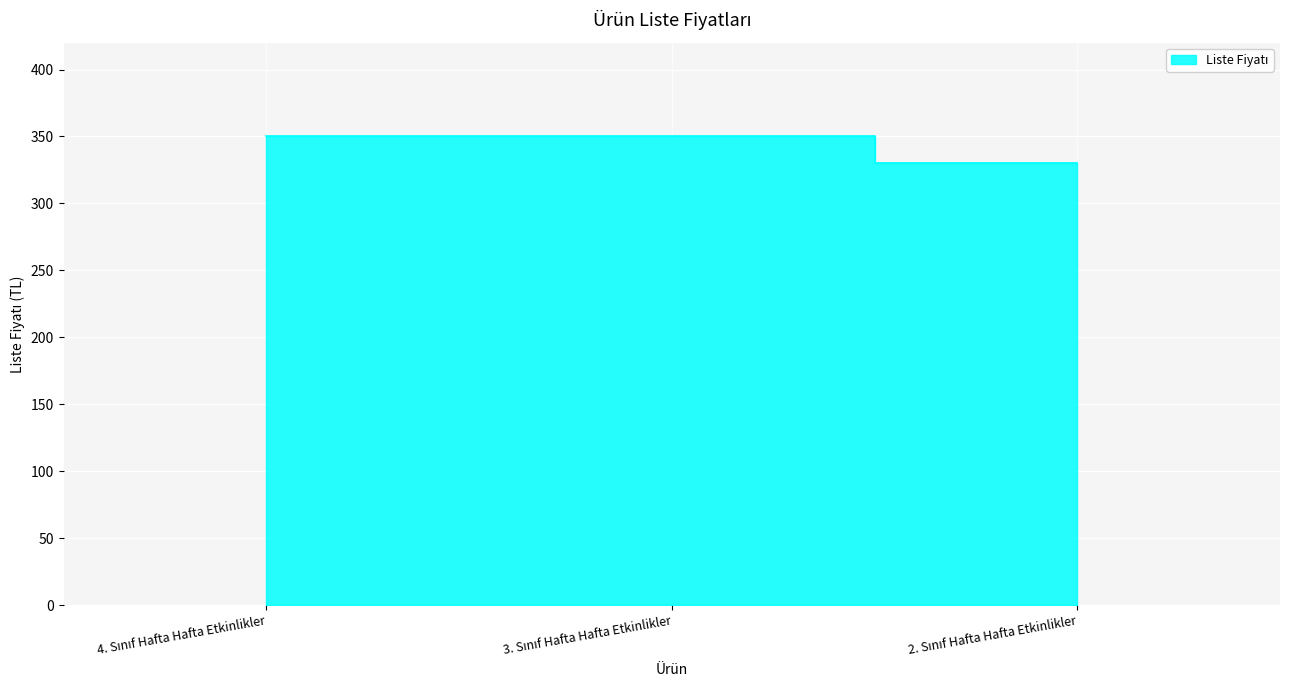

What is the minimum value shown in the chart?

330